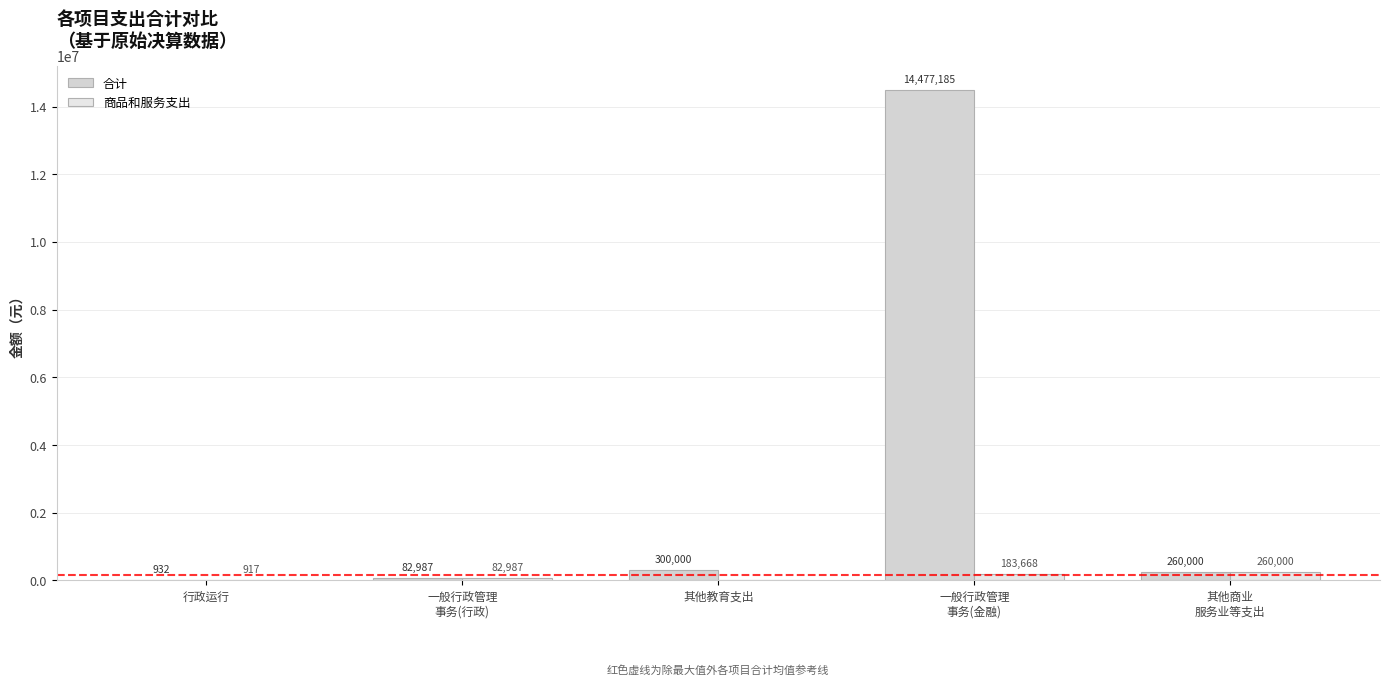

How many groups of bars are there?

5